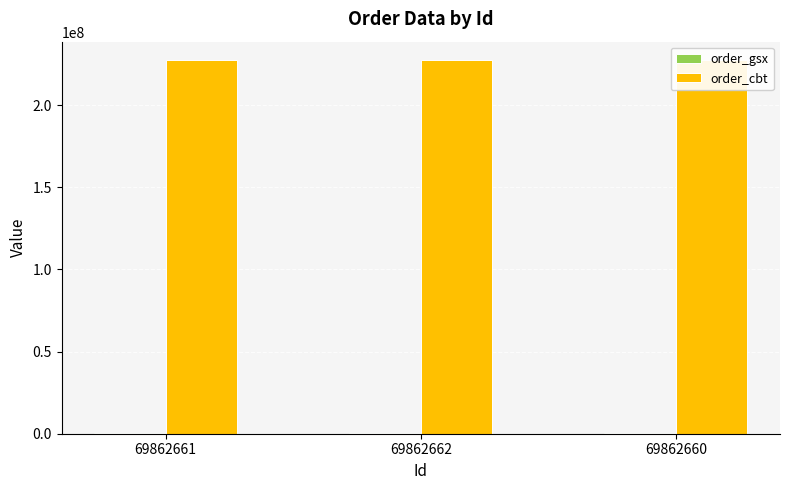

How many bars are there in each group?

2